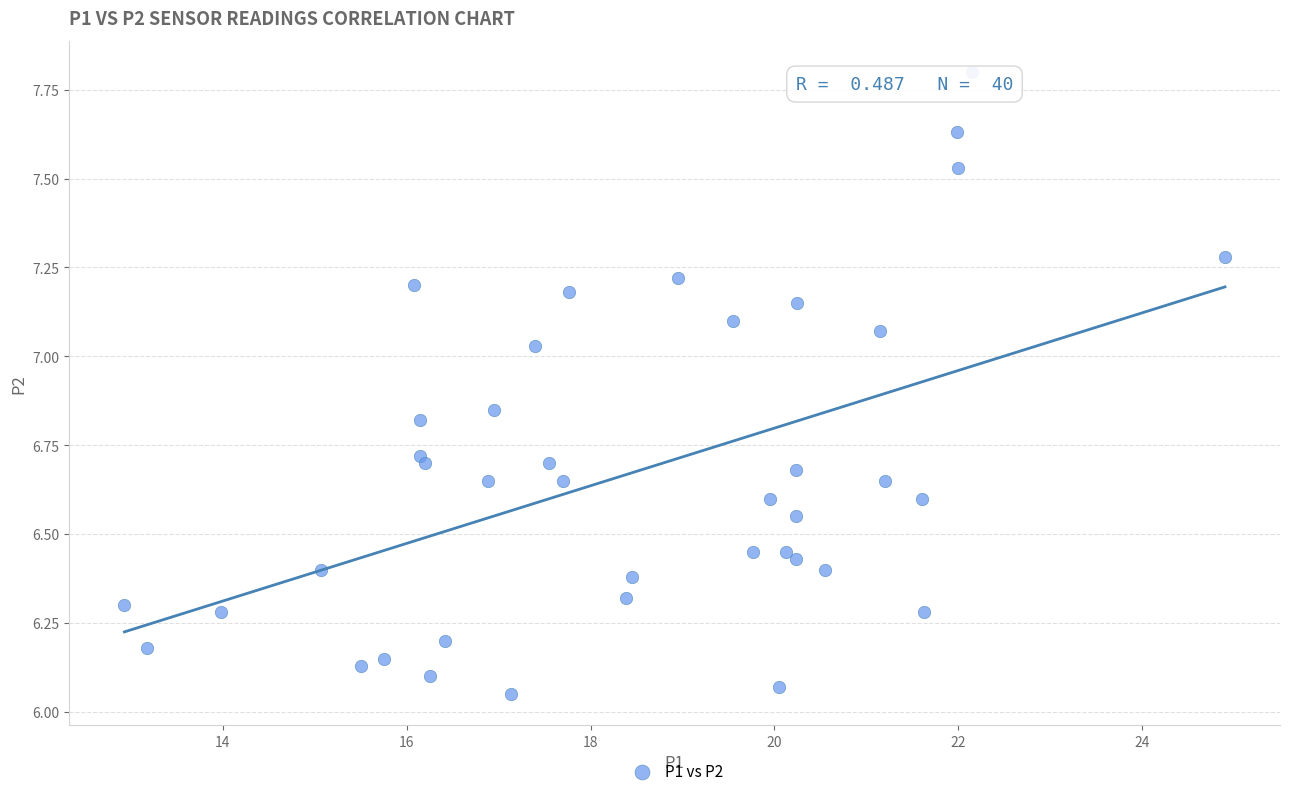

What is the range of X values (max minus min)?

12.0